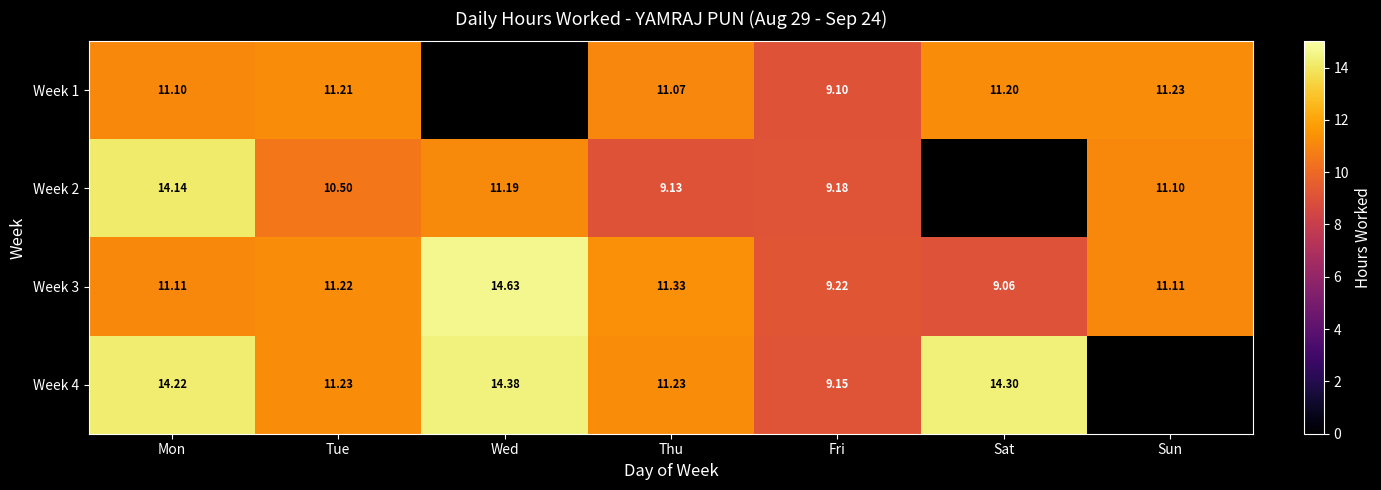

What is the difference between the maximum and minimum values in the Week 3 series?

5.6